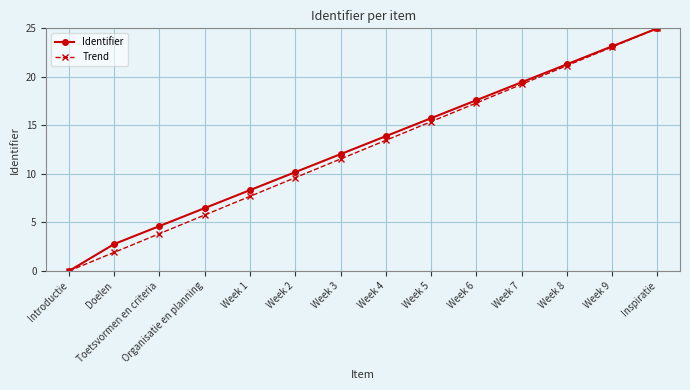

Reading left to right, what are all the values shown in this chart?

Identifier: Introductie=0.0	Doelen=2.8	Toetsvormen en criteria=4.6	Organisatie en planning=6.5	Week 1=8.3	Week 2=10.2	Week 3=12.0	Week 4=13.9	Week 5=15.7	Week 6=17.6	Week 7=19.4	Week 8=21.3	Week 9=23.1	Inspiratie=25.0
Trend: Introductie=0.0	Doelen=1.9	Toetsvormen en criteria=3.8	Organisatie en planning=5.8	Week 1=7.7	Week 2=9.6	Week 3=11.5	Week 4=13.5	Week 5=15.4	Week 6=17.3	Week 7=19.2	Week 8=21.2	Week 9=23.1	Inspiratie=25.0